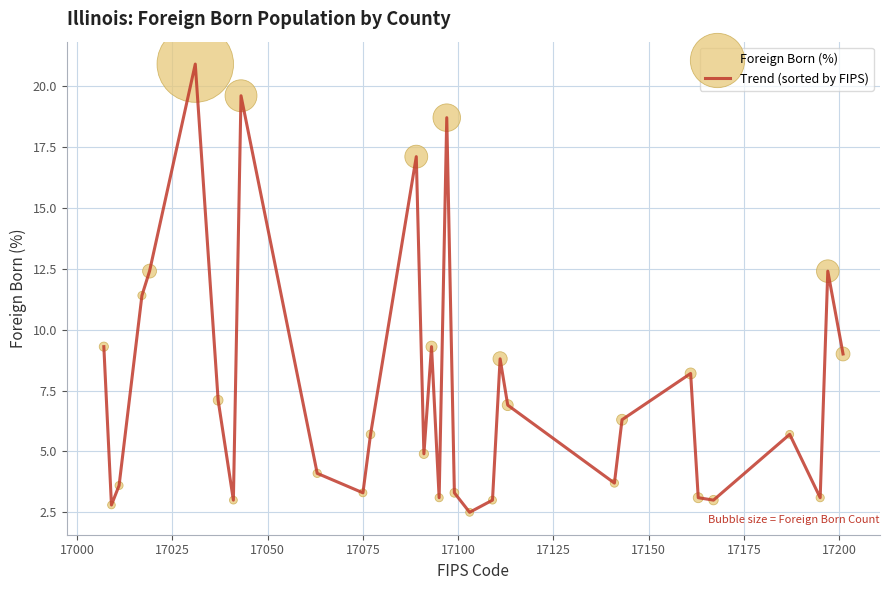

What is the maximum value shown in the chart?

20.9